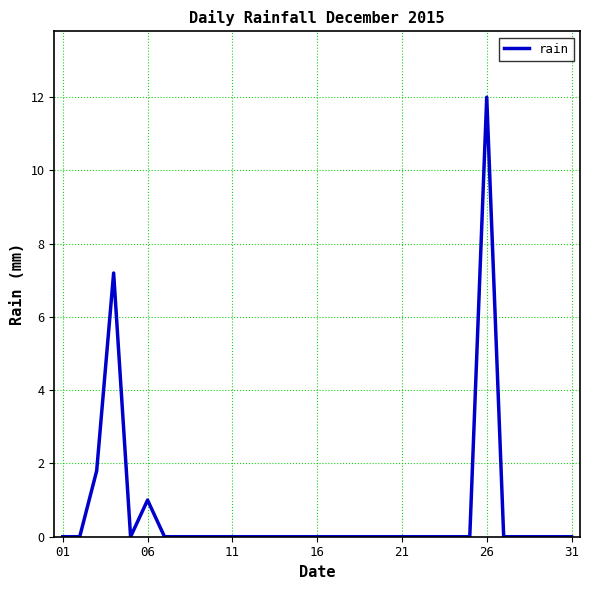

What is the difference between the maximum and minimum values?

12.0